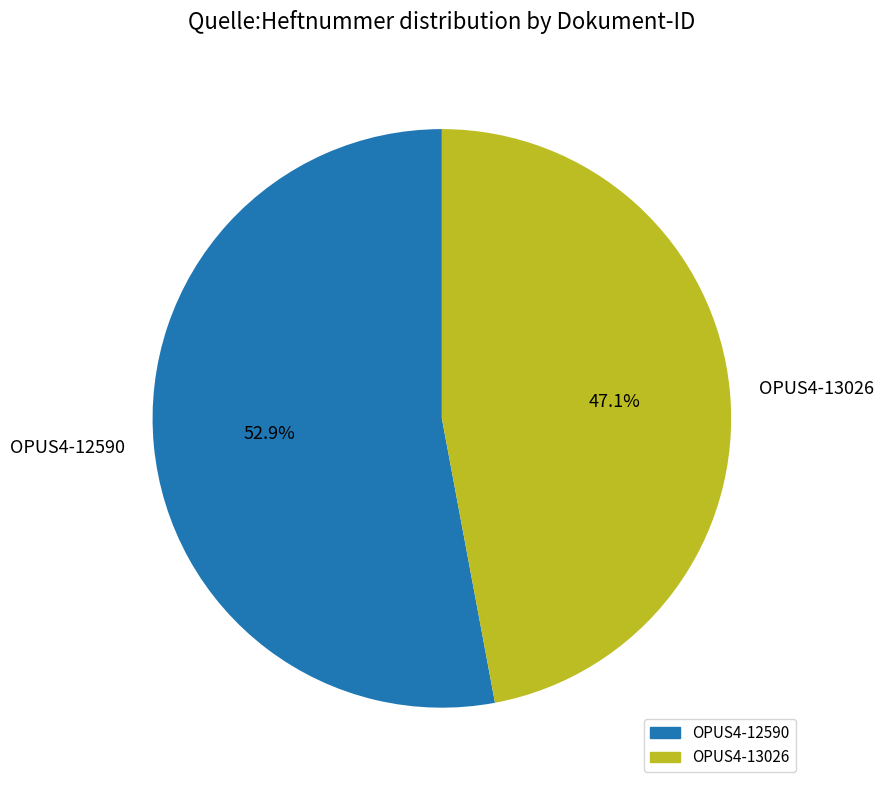

To the nearest percent, what percentage of the pie is OPUS4-13026?

47%